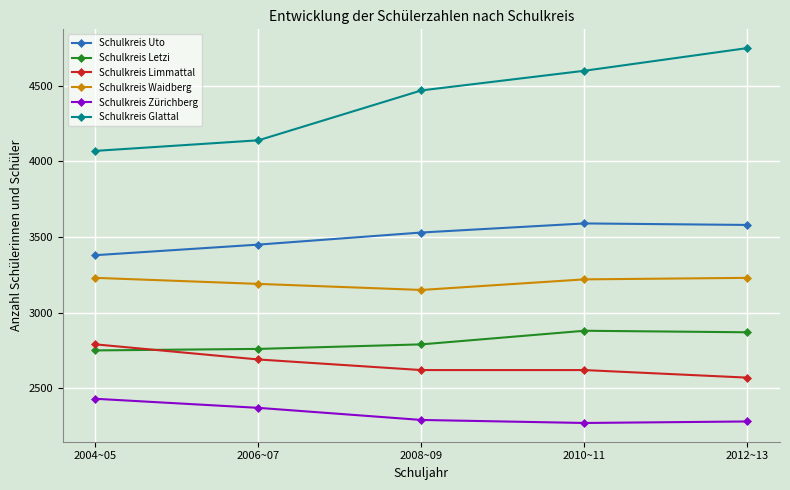

How many lines are shown in the chart?

6